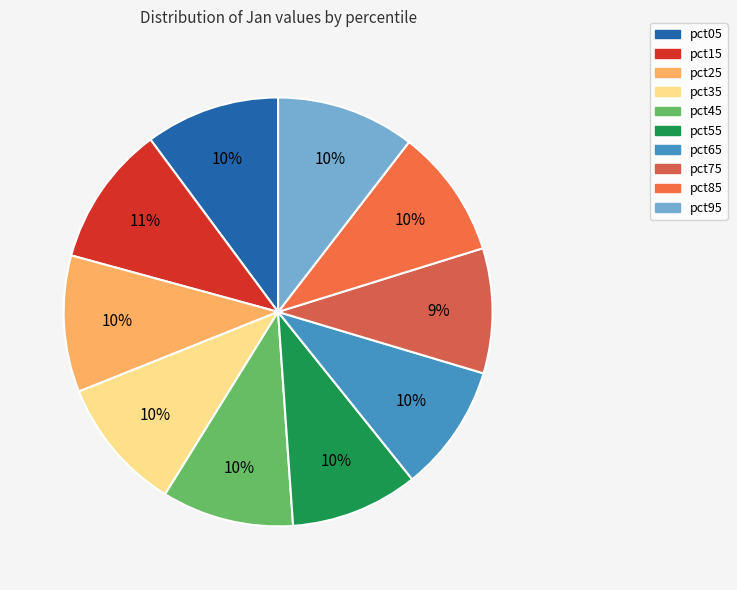

Which category has the biggest portion of the pie?

pct15